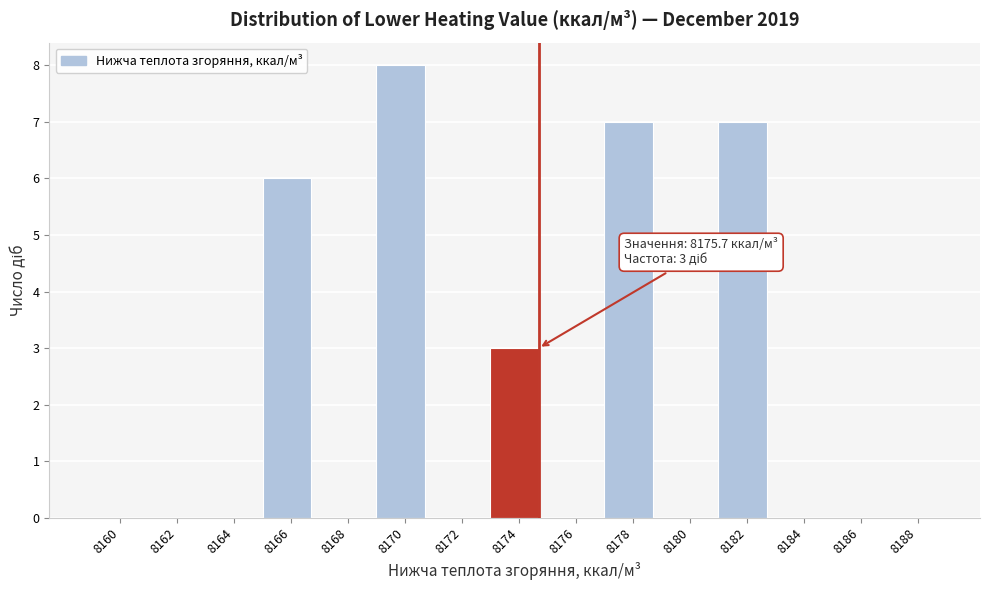

What is the maximum value shown in the chart?

8